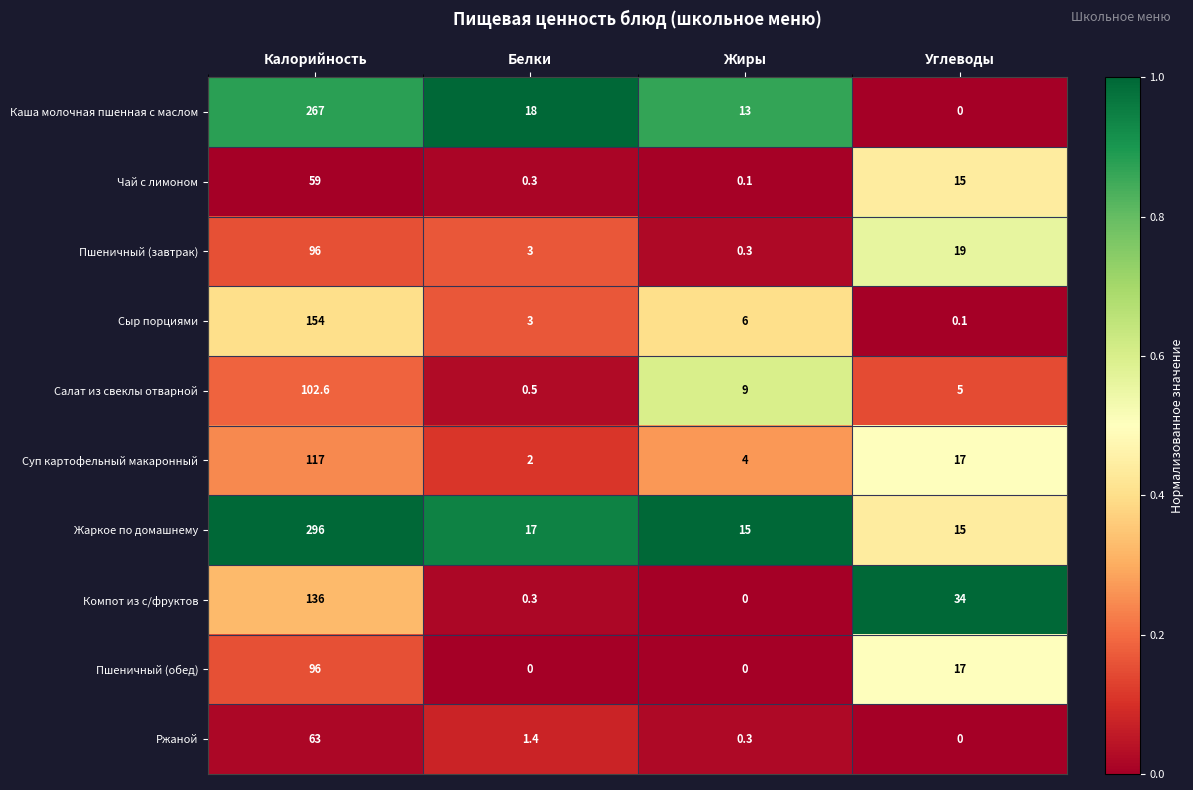

Is it true that Пшеничный (завтрак) equals 96.0 at Калорийность?

True